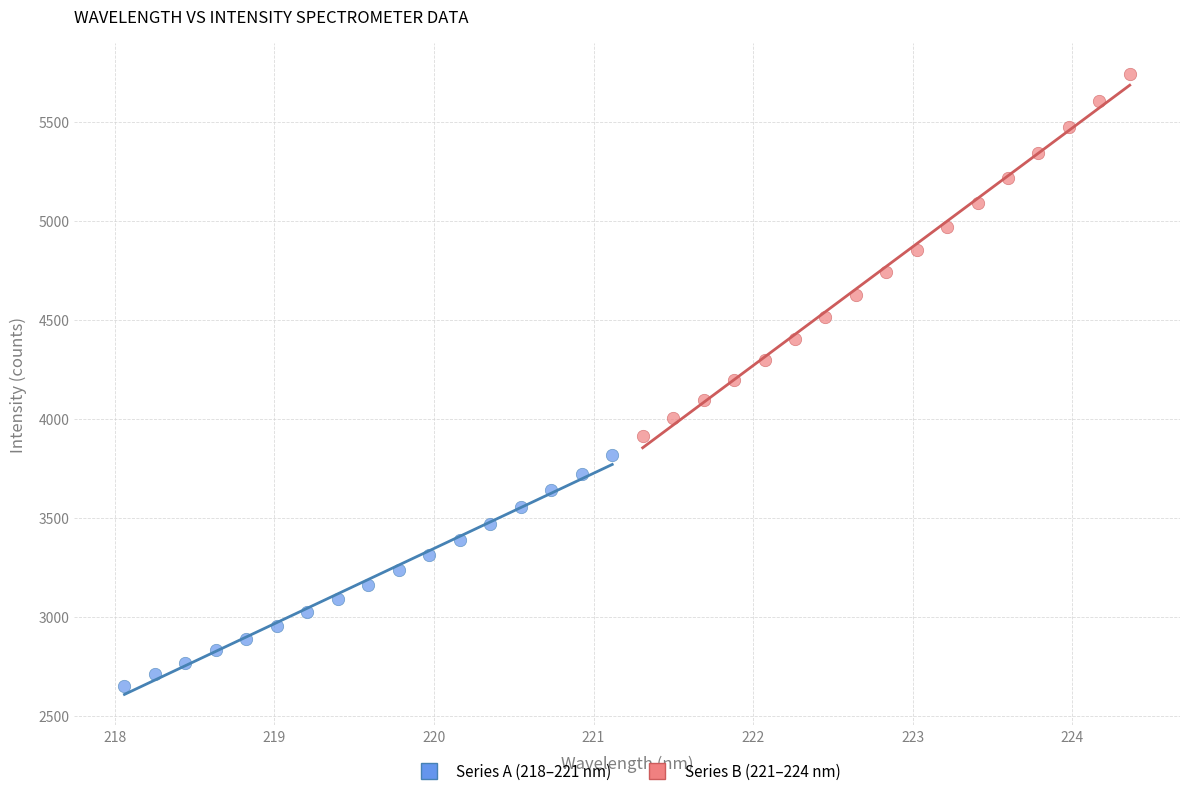

Which series contains the highest Y value?

Series B (221–224 nm)